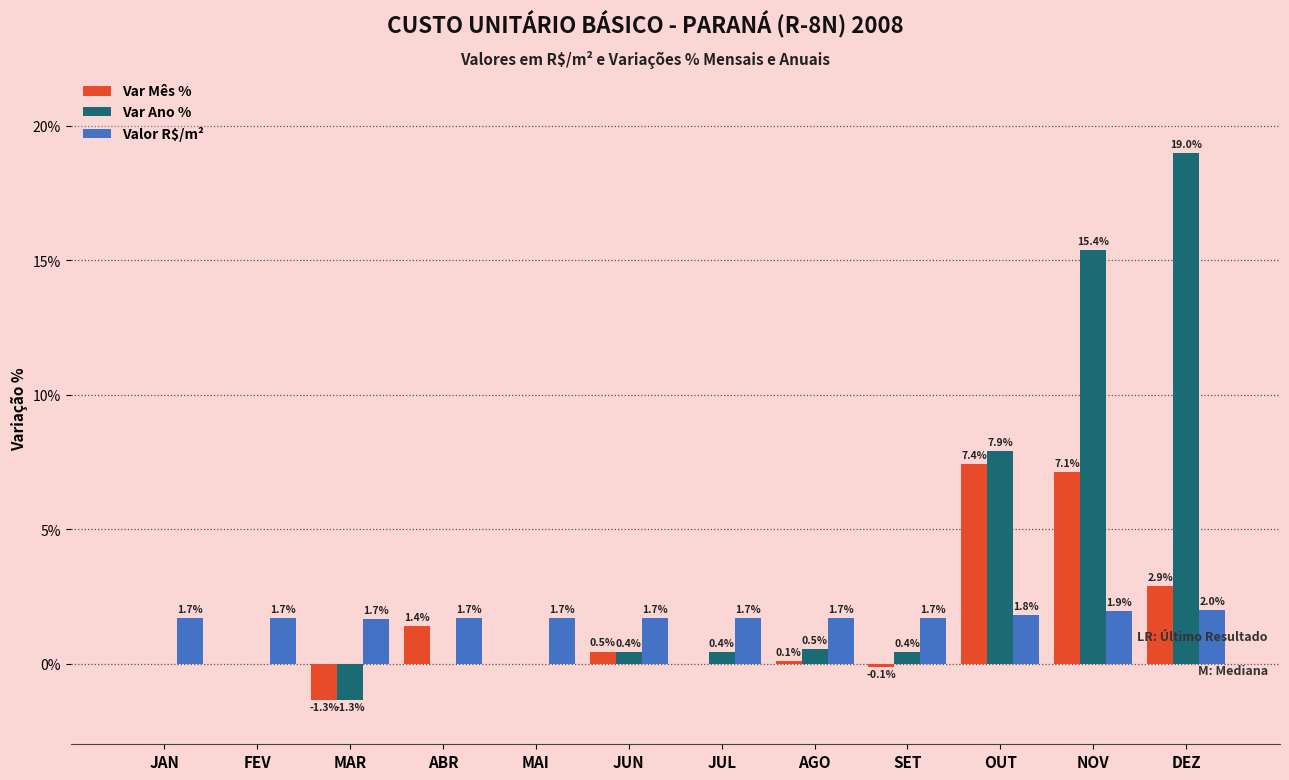

At which label is Var Mês % closest to 3?

DEZ